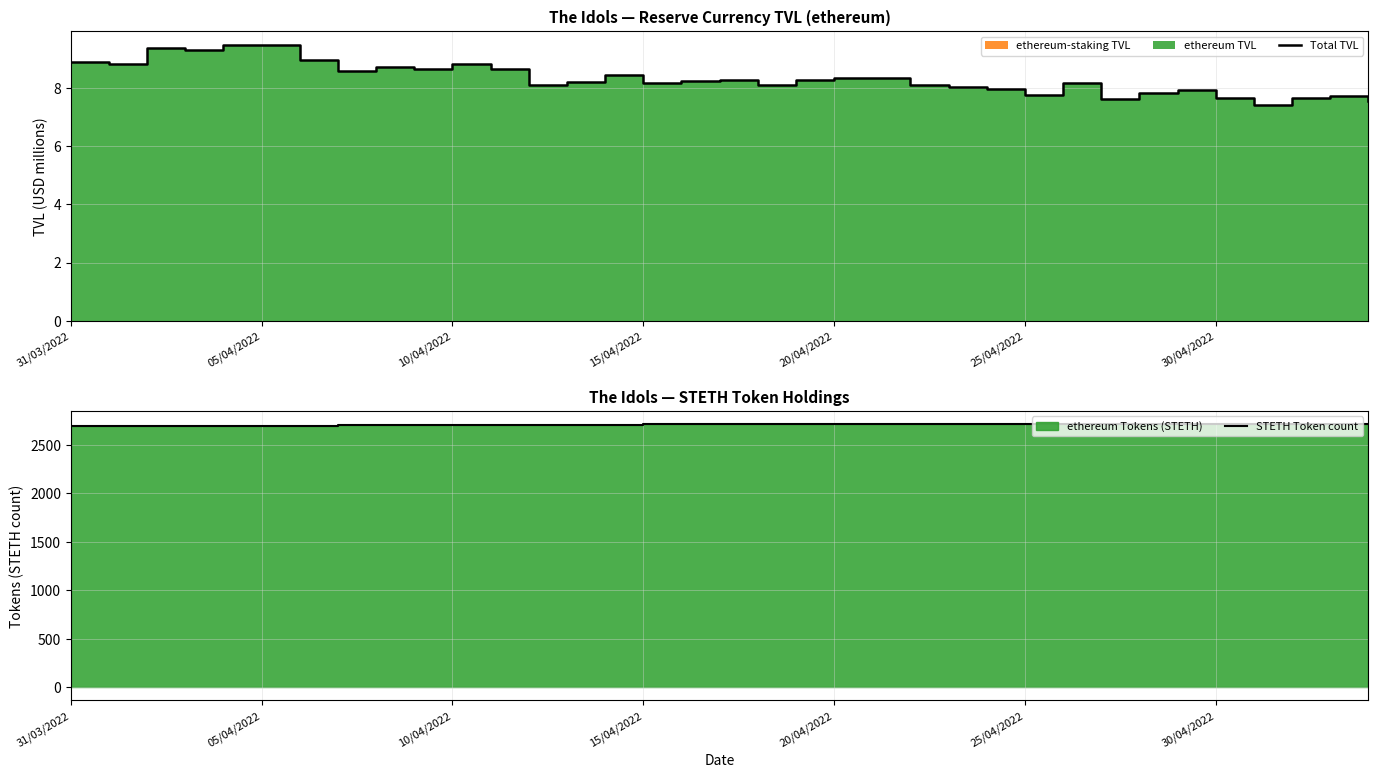

List the series in order of their overall mean, lowest first.

Total TVL, STETH Token count